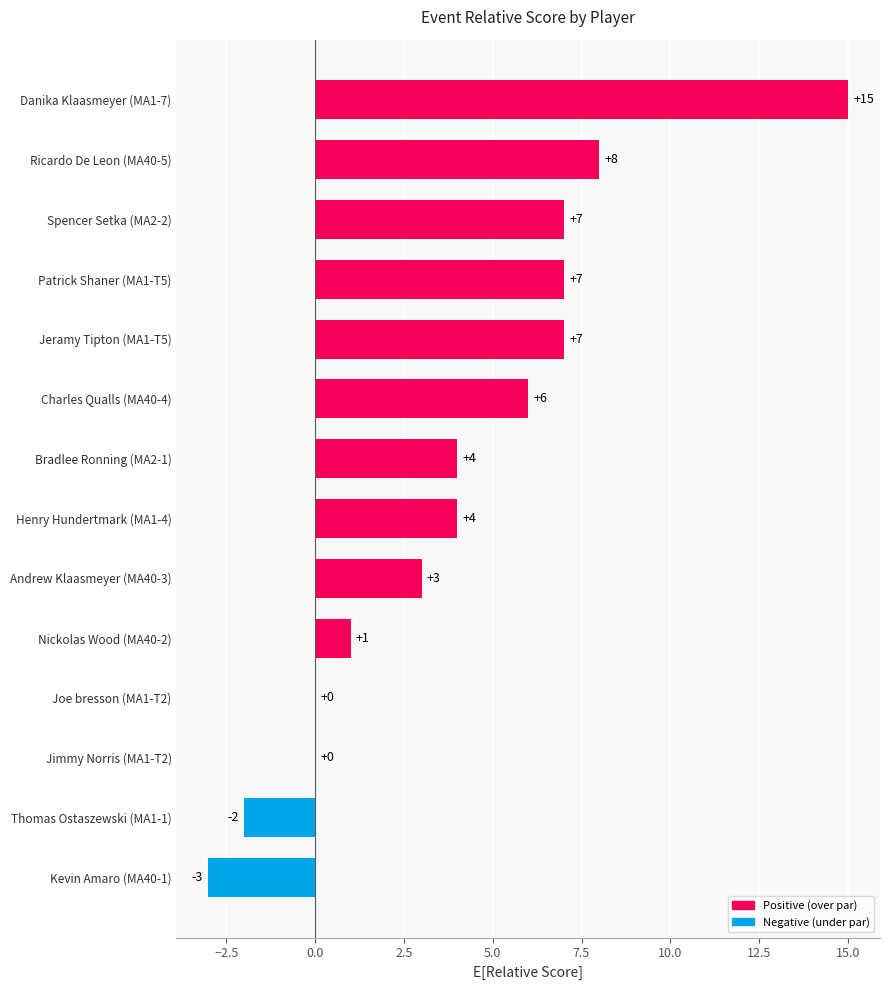

Reading top to bottom, extract all data points from this chart.

Danika Klaasmeyer (MA1-7)=15	Ricardo De Leon (MA40-5)=8	Spencer Setka (MA2-2)=7	Patrick Shaner (MA1-T5)=7	Jeramy Tipton (MA1-T5)=7	Charles Qualls (MA40-4)=6	Bradlee Ronning (MA2-1)=4	Henry Hundertmark (MA1-4)=4	Andrew Klaasmeyer (MA40-3)=3	Nickolas Wood (MA40-2)=1	Joe bresson (MA1-T2)=0	Jimmy Norris (MA1-T2)=0	Thomas Ostaszewski (MA1-1)=-2	Kevin Amaro (MA40-1)=-3